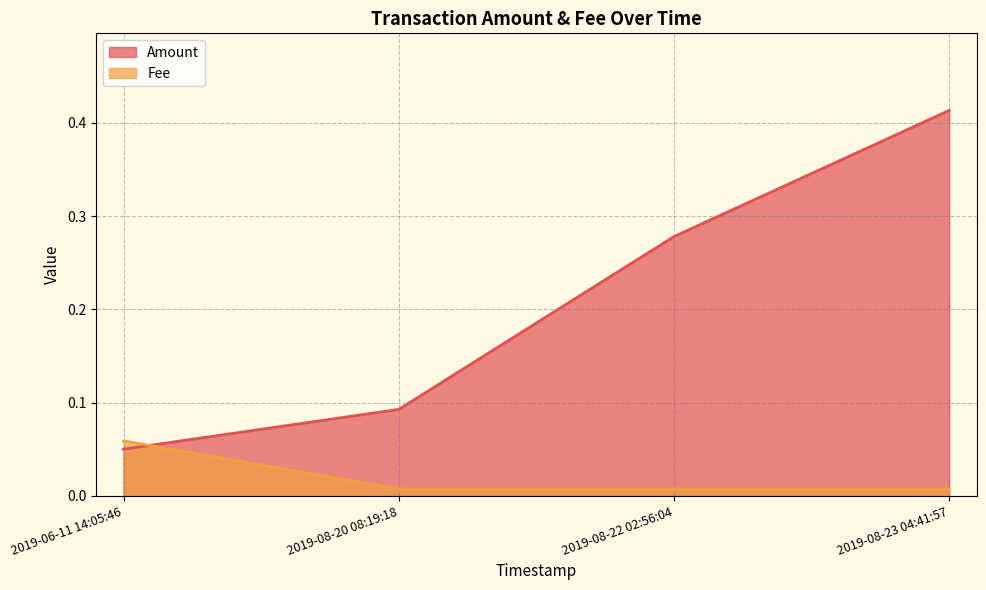

What is the difference between the highest and lowest values at 2019-08-20 08:19:18?

0.1